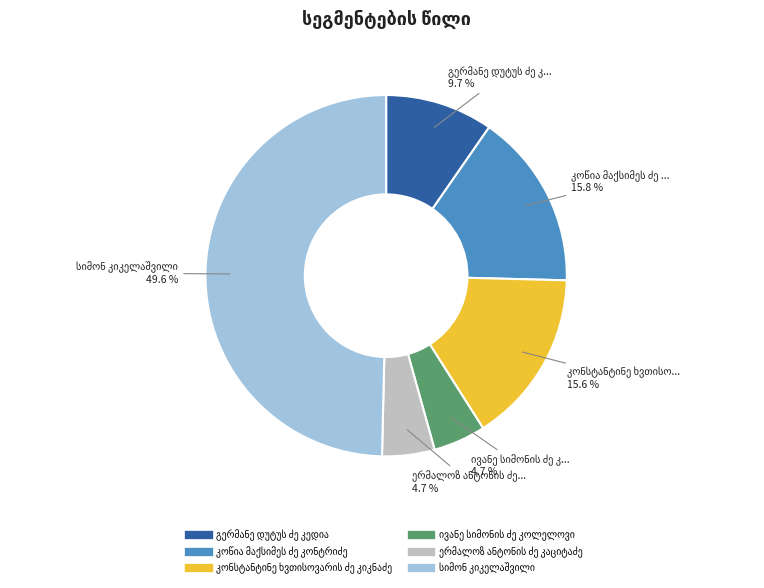

Is there any slice that represents more than half of the pie?

No